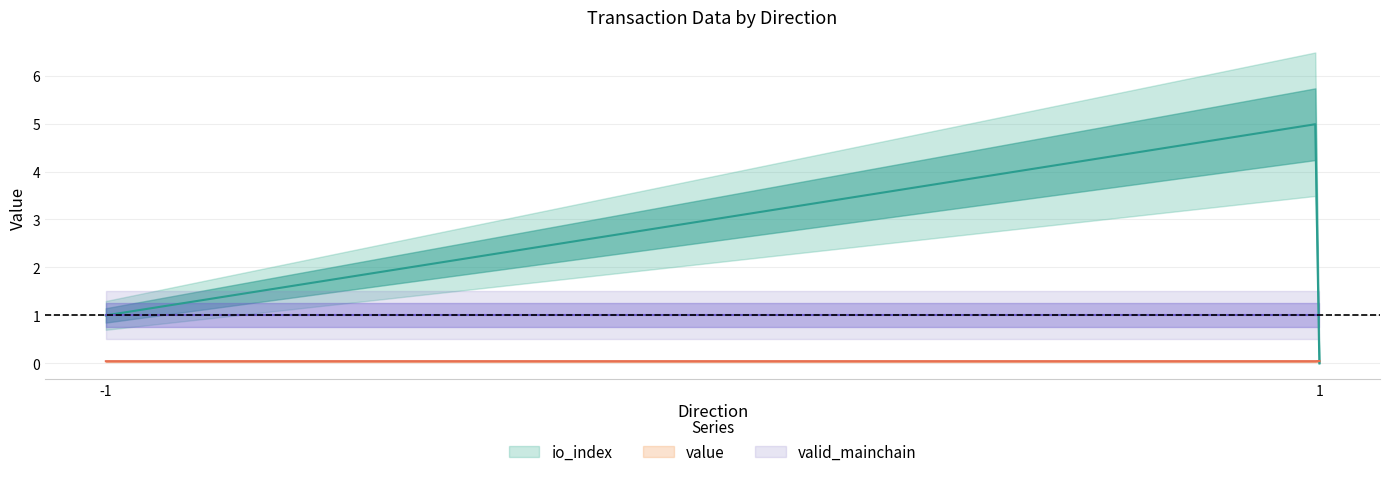

How many lines are shown in the chart?

3